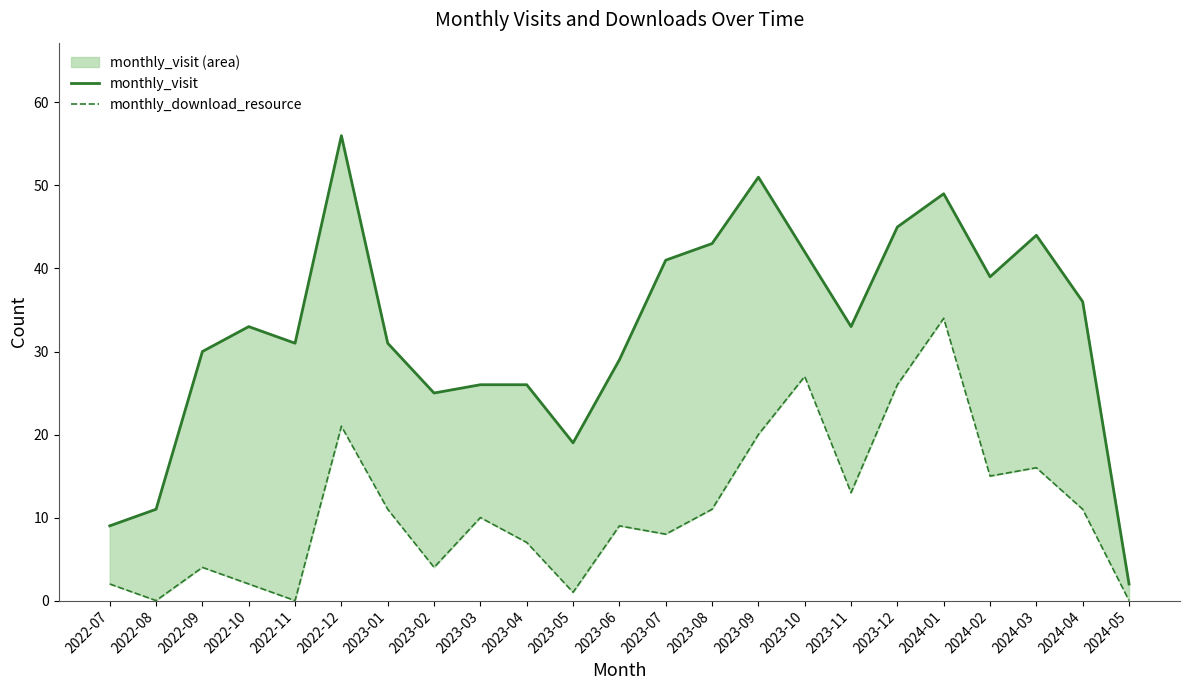

How many interior local valleys does the monthly_visit series have?

5